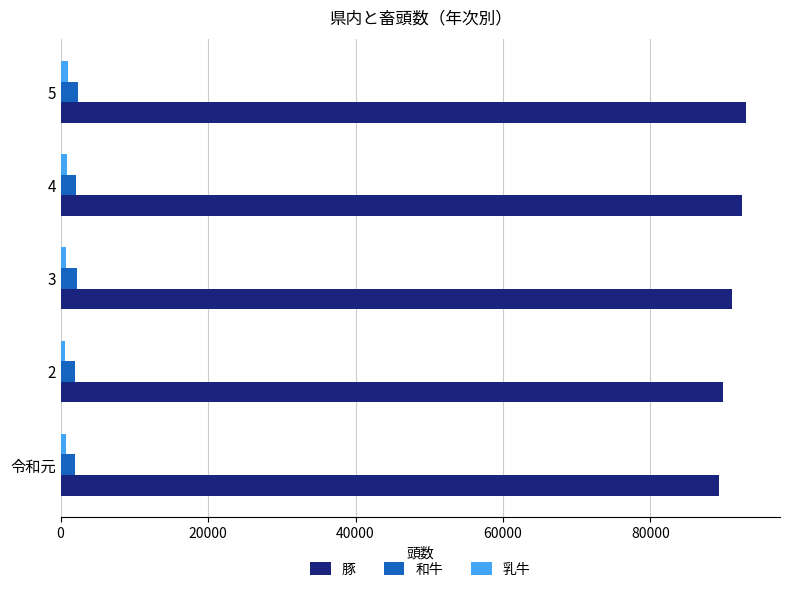

Is the value of 豚 at 3 greater than the value of 和牛 at 2?

Yes